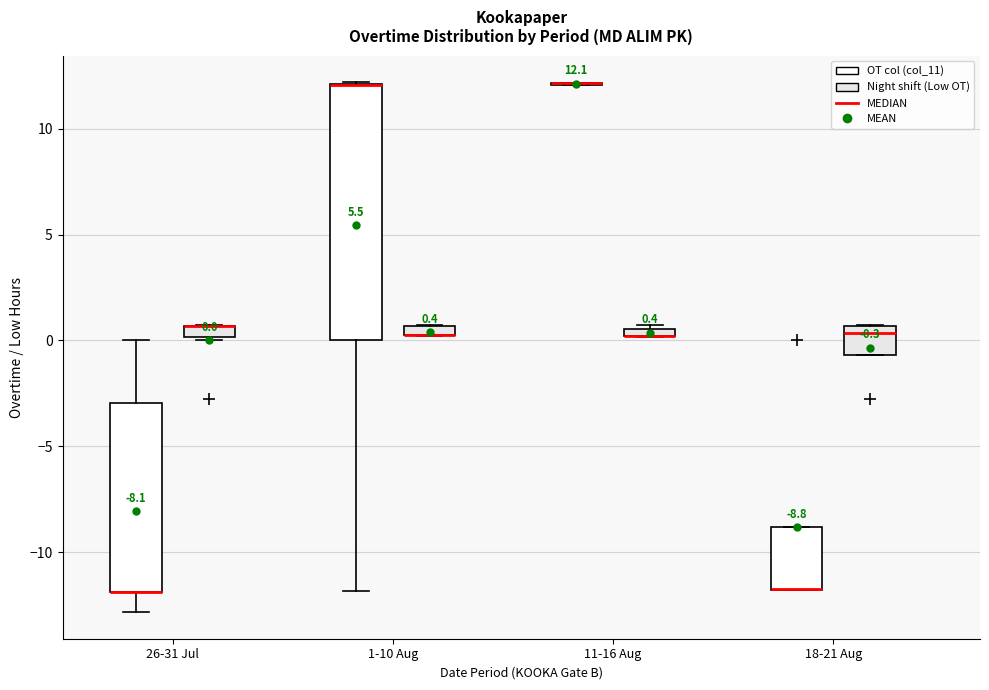

Comparing the boxes themselves (not the whiskers), which one is the tallest?

1-10 Aug (OT col (col_11))